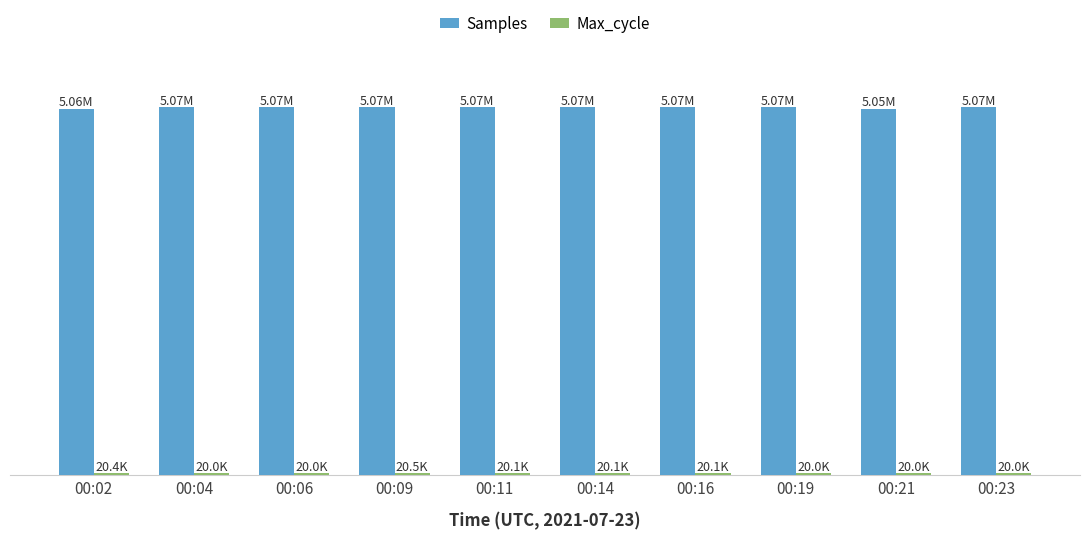

Rank the series by their average value, from lowest to highest.

Max_cycle, Samples